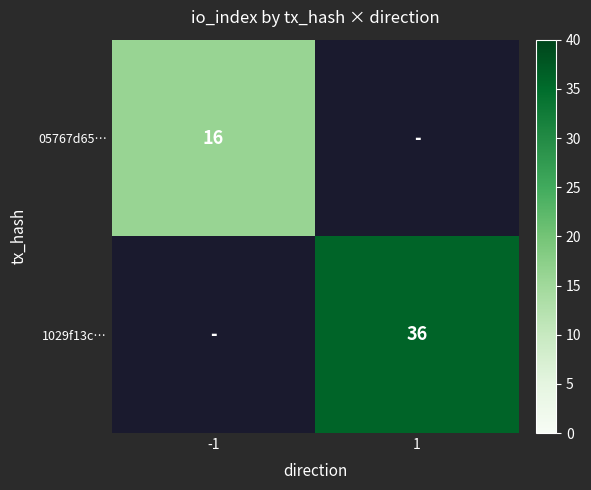

The value of 1029f13c… at 1 is 36. True or false?

True